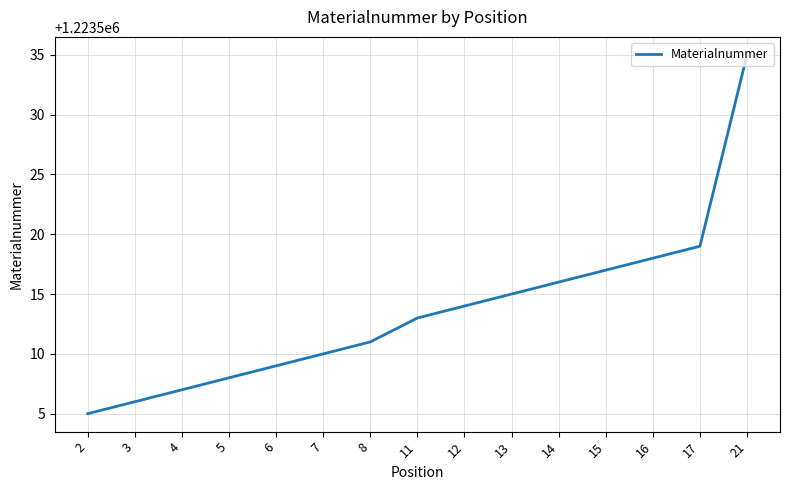

Rank the categories by value from lowest to highest.

2, 3, 4, 5, 6, 7, 8, 11, 12, 13, 14, 15, 16, 17, 21